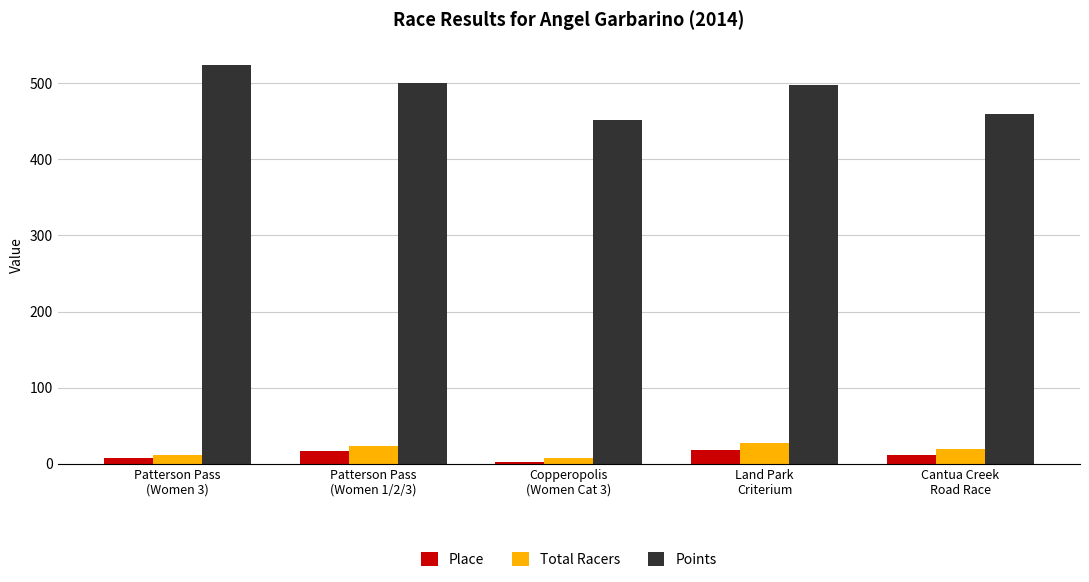

How many bars are there in each group?

3